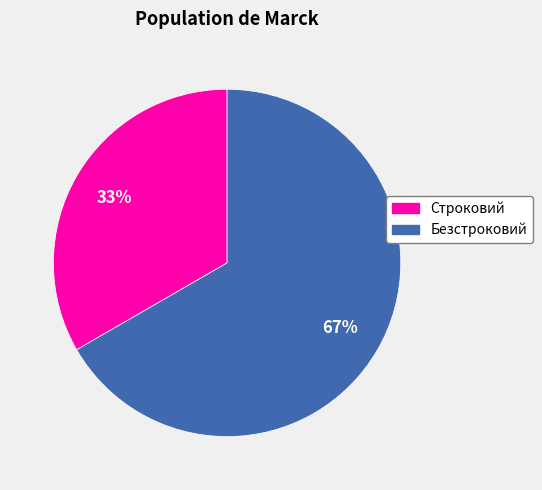

The Безстроковий slice represents 67% of the pie. True or false?

True